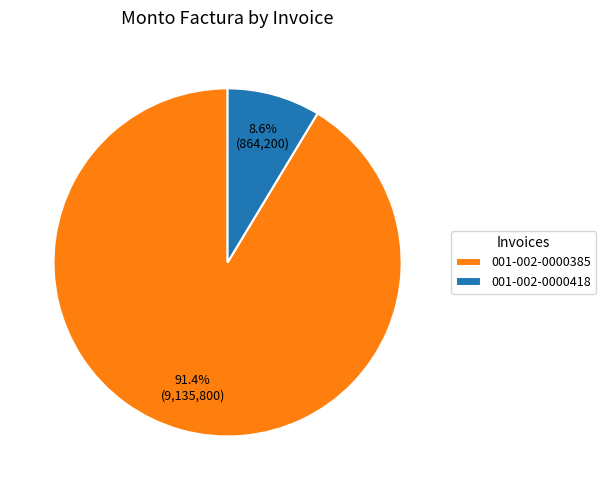

To the nearest percent, what percentage of the pie is 001-002-0000385?

91%